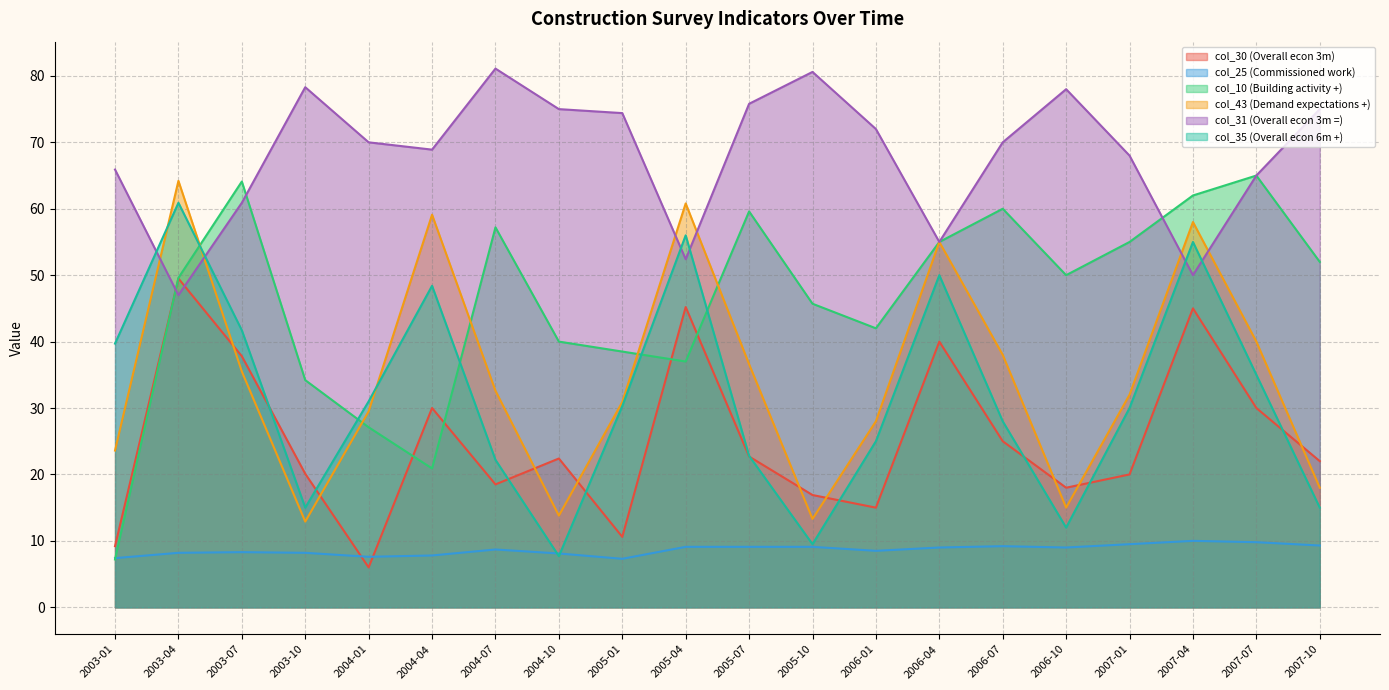

Which has a higher value, 2004-10 or 2005-07?

2005-07